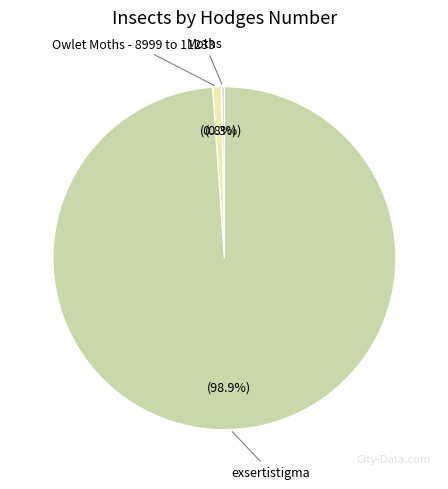

Which slice is the largest?

exsertistigma